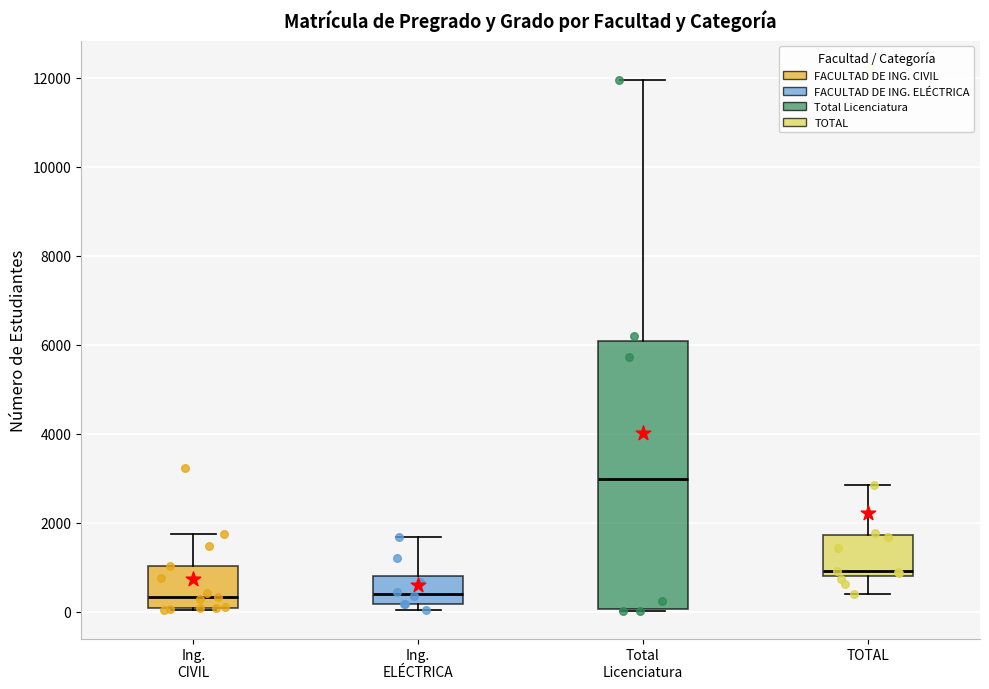

Comparing the boxes themselves (not the whiskers), which one is the tallest?

Total Licenciatura